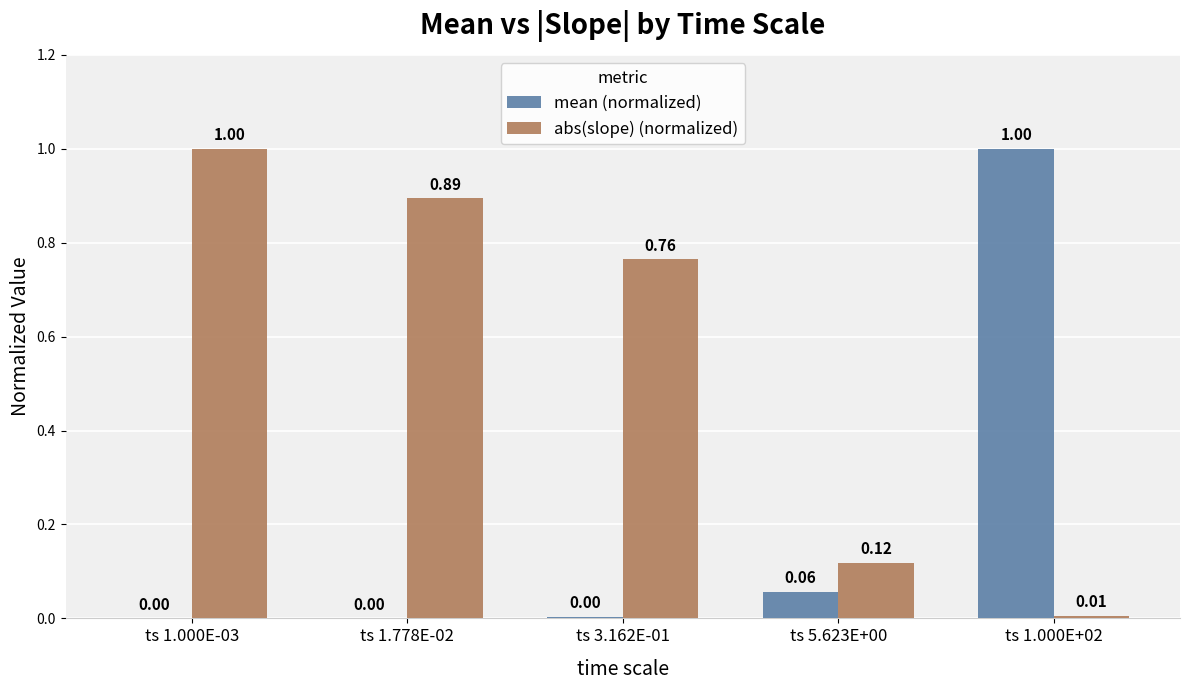

Does the chart contain stacked bars?

No